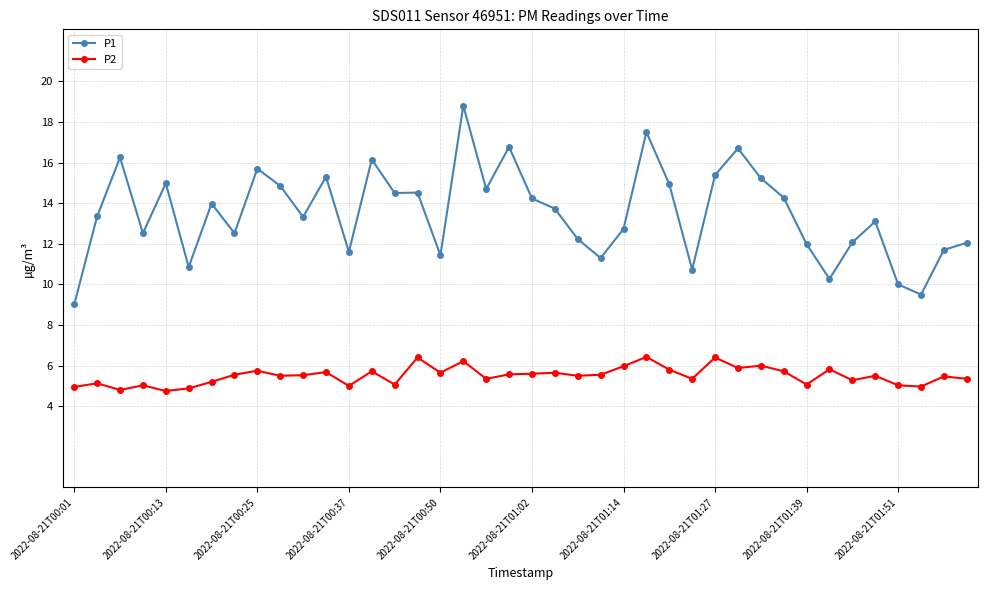

What is the difference between the maximum and minimum values in the P2 series?

1.7